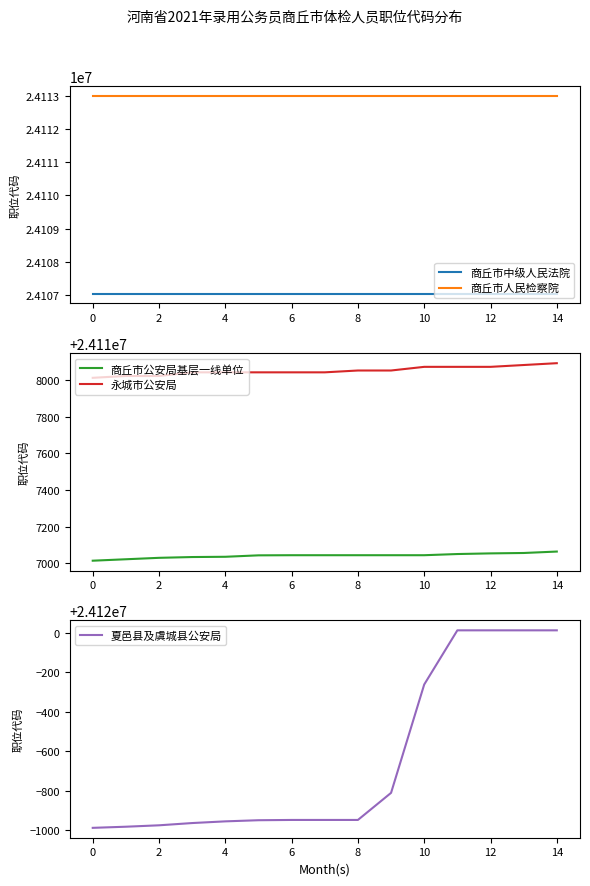

What is the lowest value of the 商丘市中级人民法院 series?

24107031